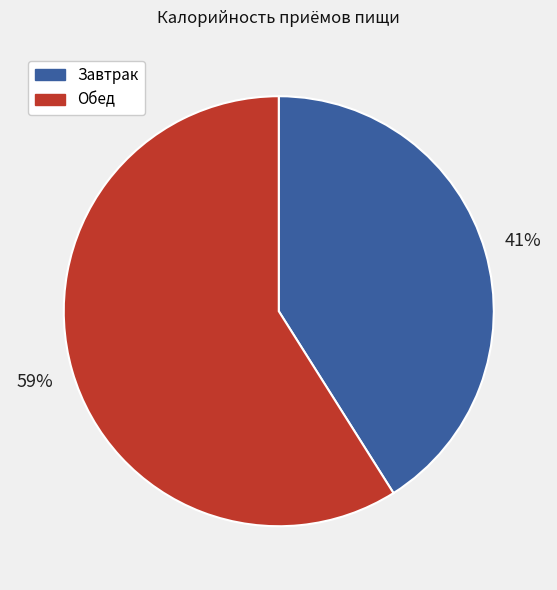

What is the majority slice?

Обед